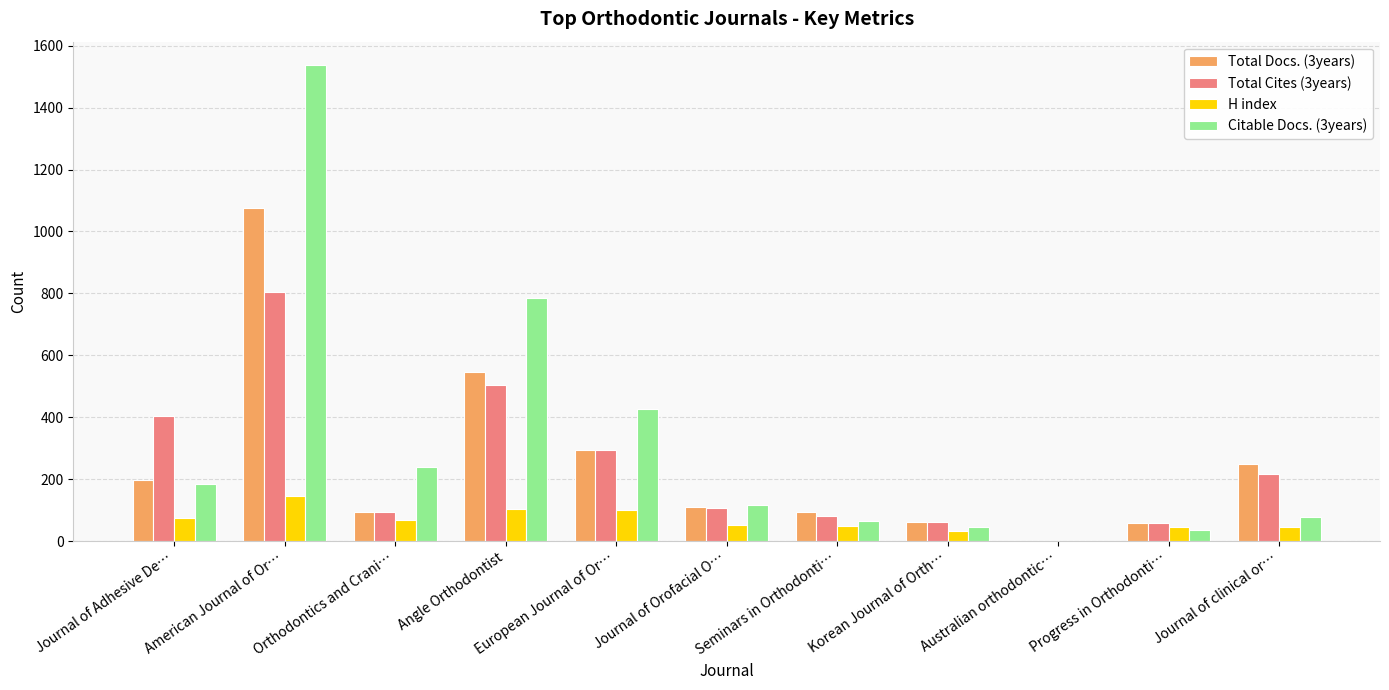

What is the maximum value shown in the chart?

1536